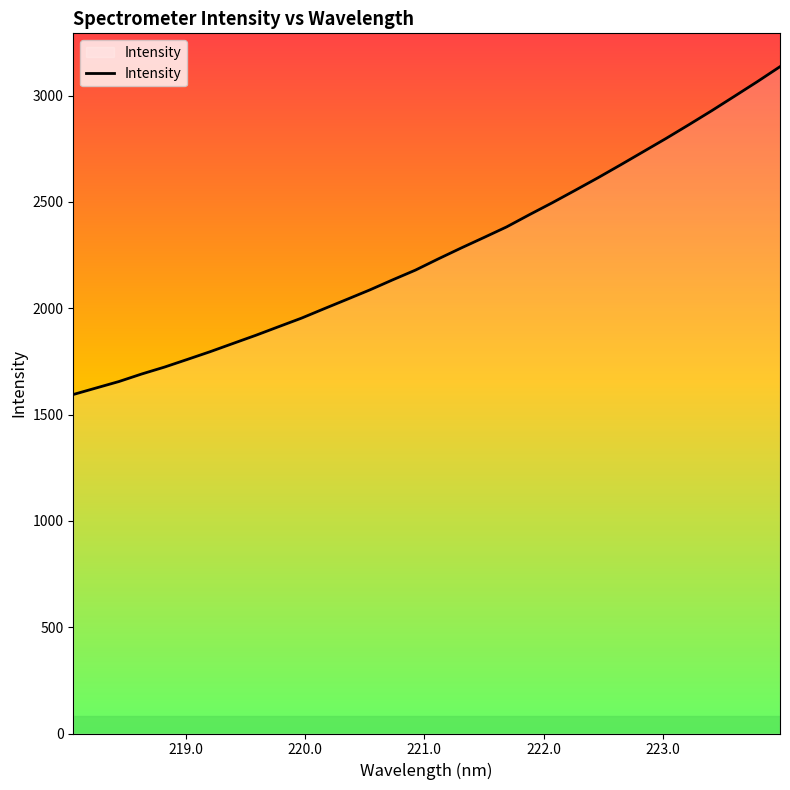

What is the smallest value displayed?

1594.3